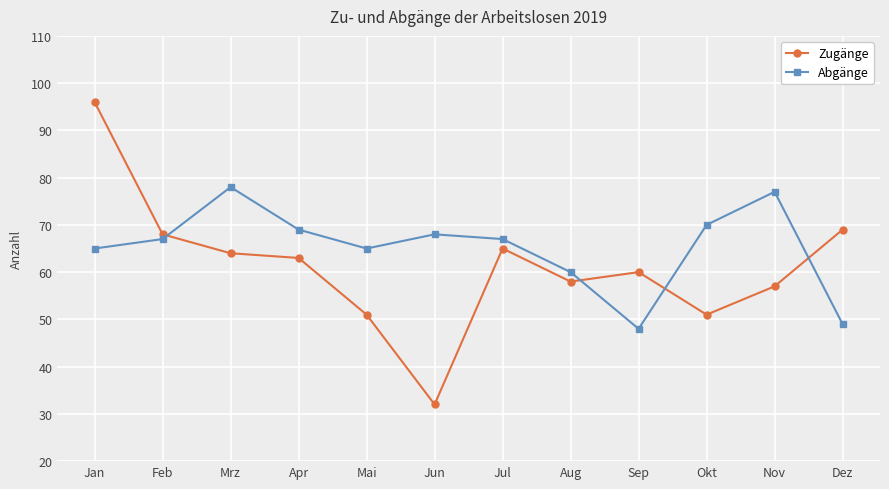

How many series are shown in this chart?

2